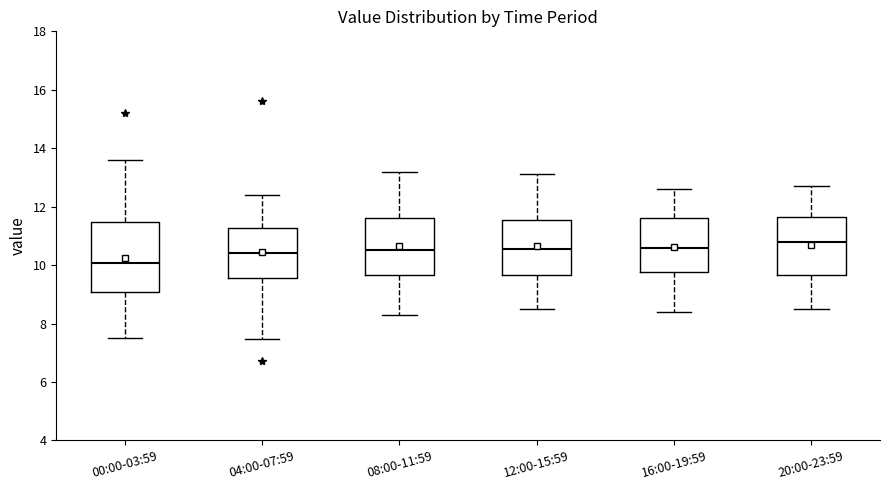

Which box has the highest median line?

20:00-23:59